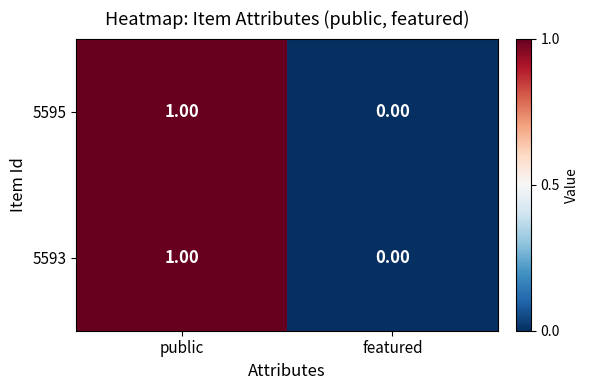

List the labels in order of 5593 value, smallest first.

featured, public